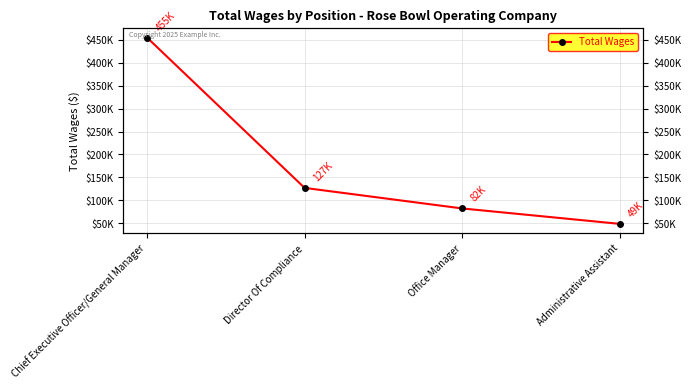

Between Administrative Assistant and Chief Executive Officer/General Manager, which is larger?

Chief Executive Officer/General Manager